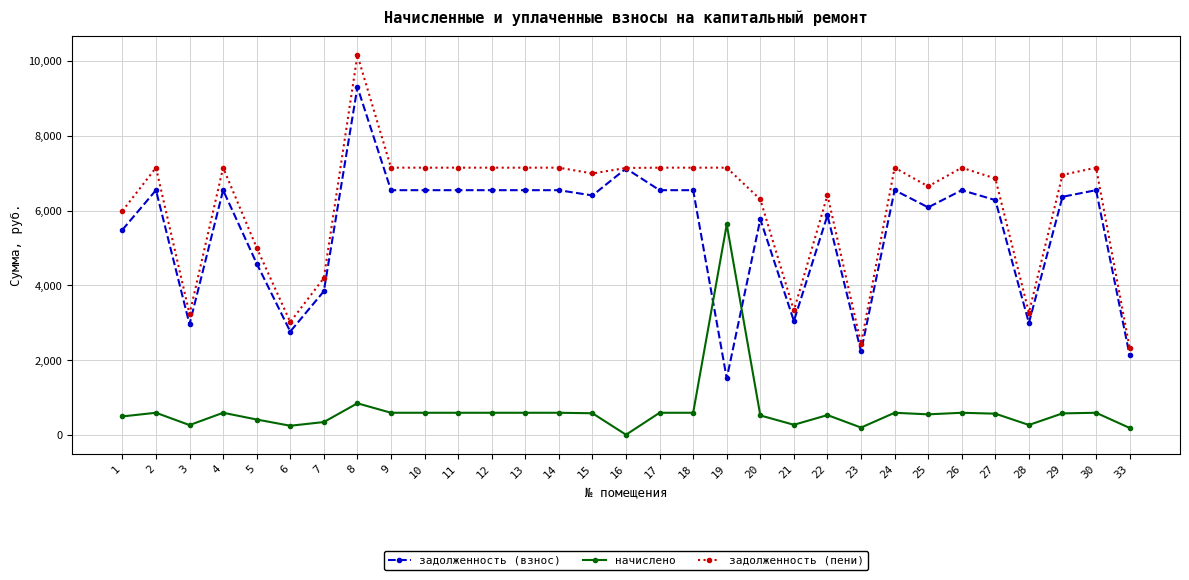

What is the difference between the highest and lowest values at 13?

6544.4